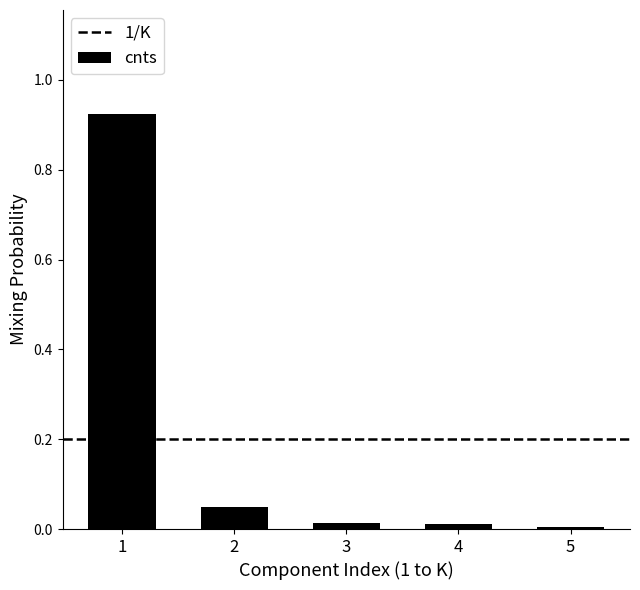

Does the chart contain stacked bars?

No